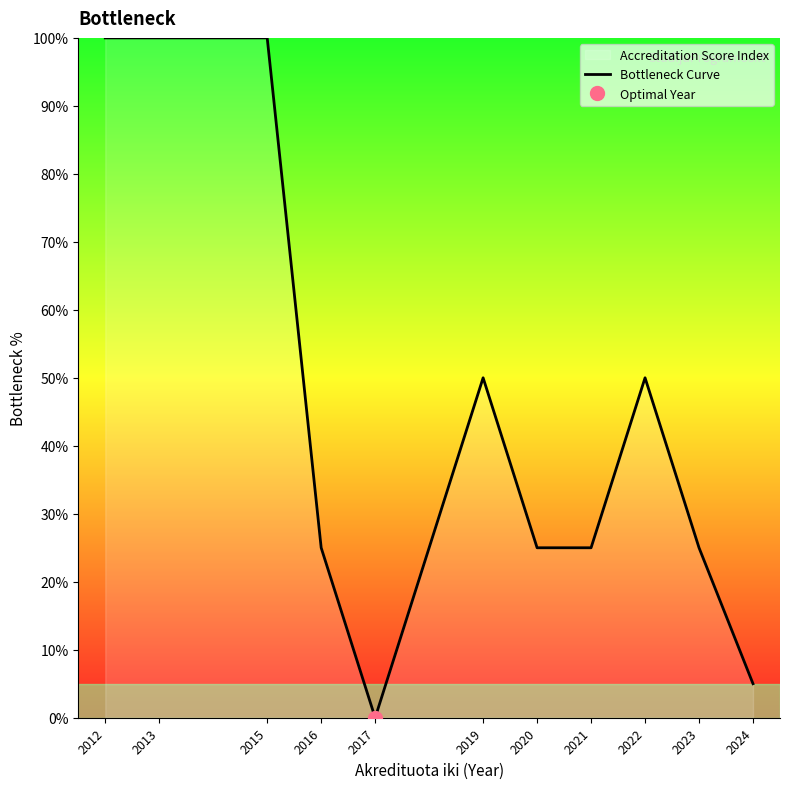

The value at 2022 is 50.0. True or false?

True